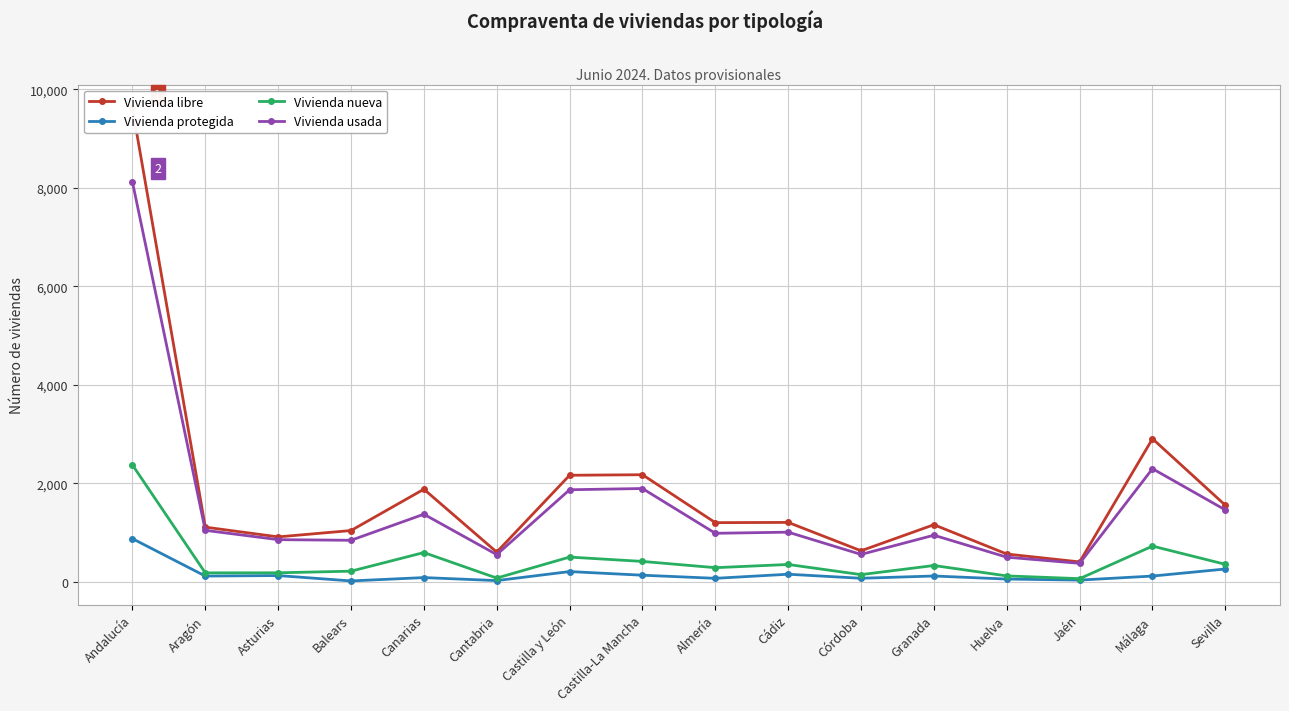

Which series changed the most between Aragón and Castilla y León?

Vivienda libre